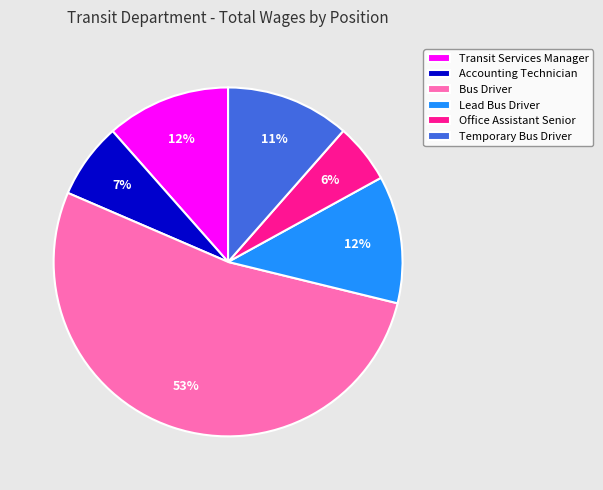

Do Lead Bus Driver and Office Assistant Senior together represent more than half of the pie?

No